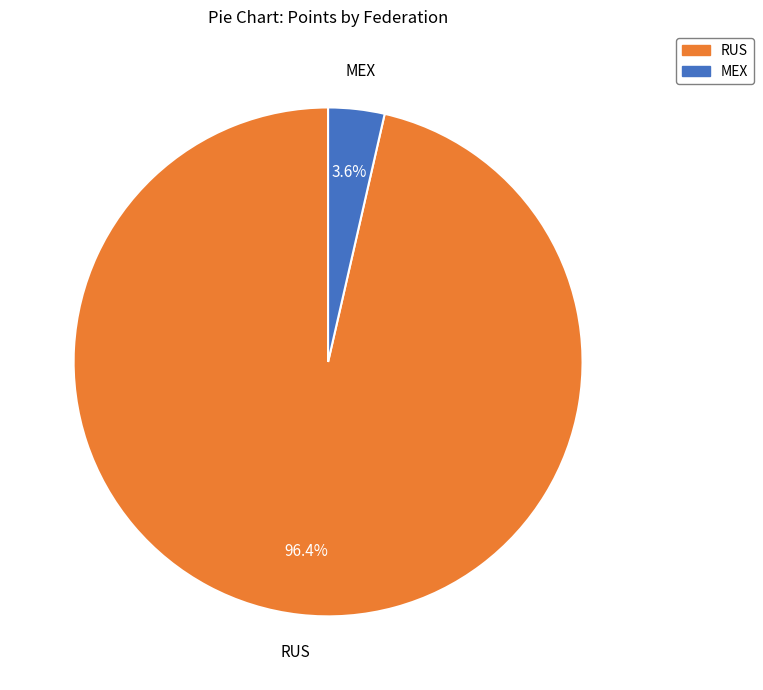

Is there any slice that represents more than half of the pie?

Yes